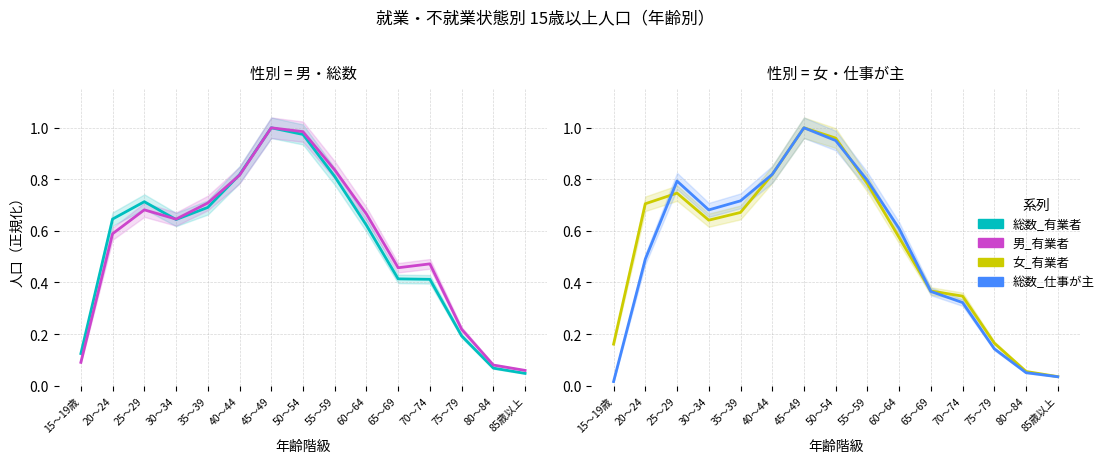

Reading left to right, transcribe all the data shown in this chart.

総数_有業者: 0.1	0.6	0.7	0.6	0.7	0.8	1.0	1.0	0.8	0.6	0.4	0.4	0.2	0.1	0.0
男_有業者: 0.1	0.6	0.7	0.6	0.7	0.8	1.0	1.0	0.8	0.7	0.5	0.5	0.2	0.1	0.1
女_有業者: 0.2	0.7	0.7	0.6	0.7	0.8	1.0	1.0	0.8	0.6	0.4	0.3	0.2	0.1	0.0
総数_仕事が主: 0.0	0.5	0.8	0.7	0.7	0.8	1.0	1.0	0.8	0.6	0.4	0.3	0.1	0.1	0.0